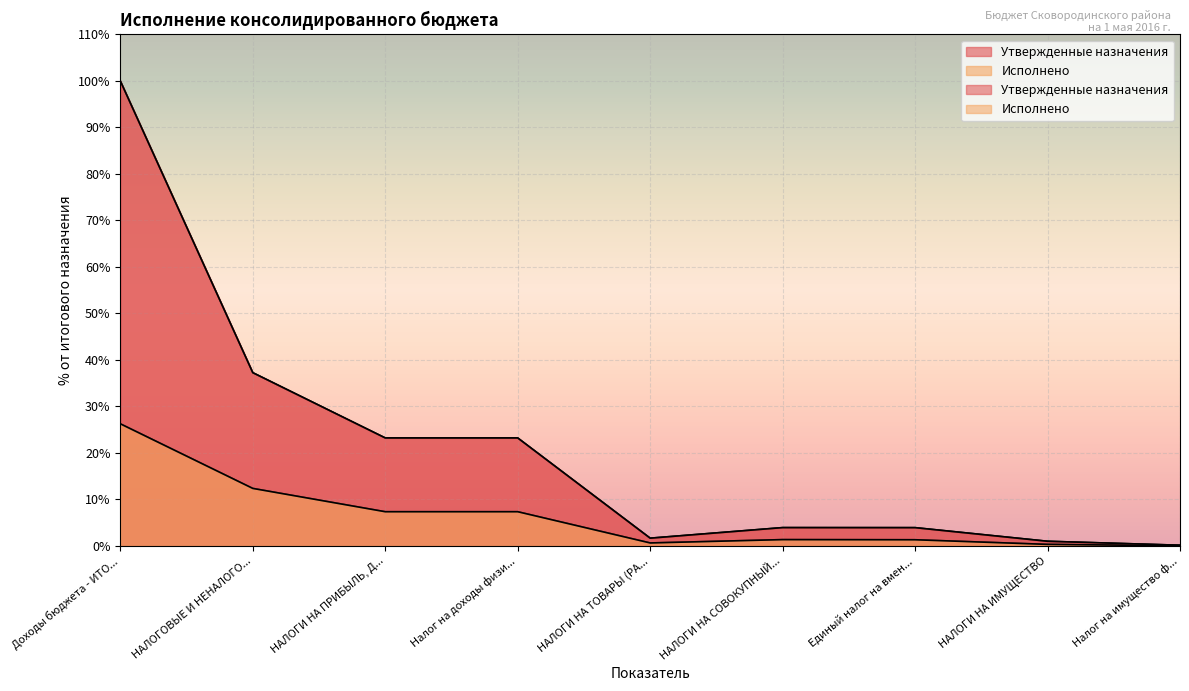

At which label is Исполнено closest to 13?

НАЛОГОВЫЕ И НЕНАЛОГО...